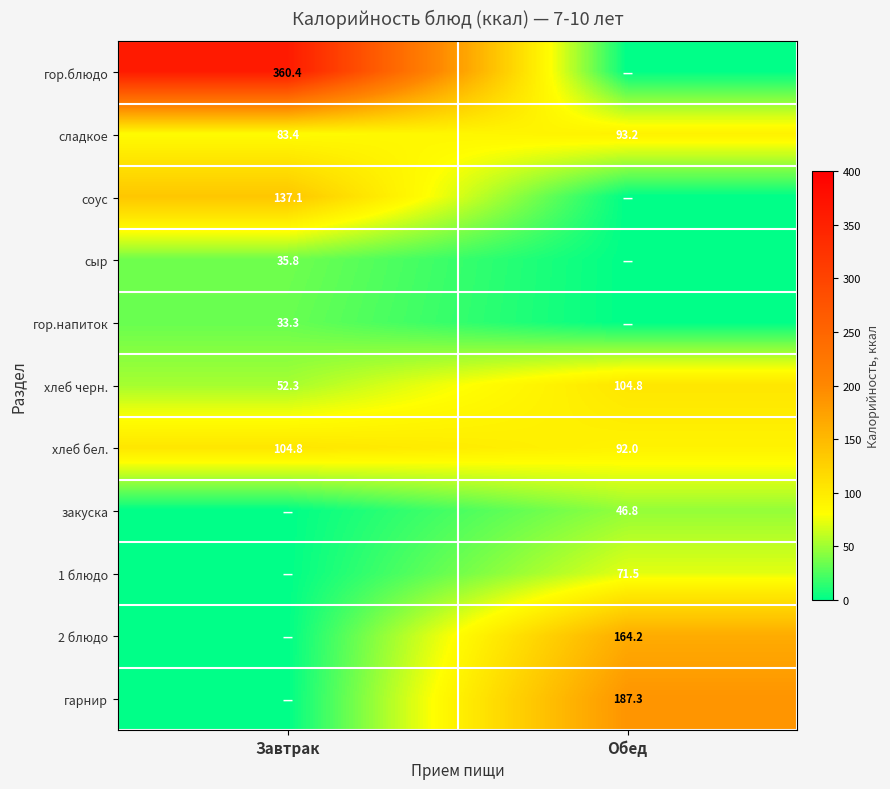

At which label does хлеб бел. first exceed 104?

Завтрак